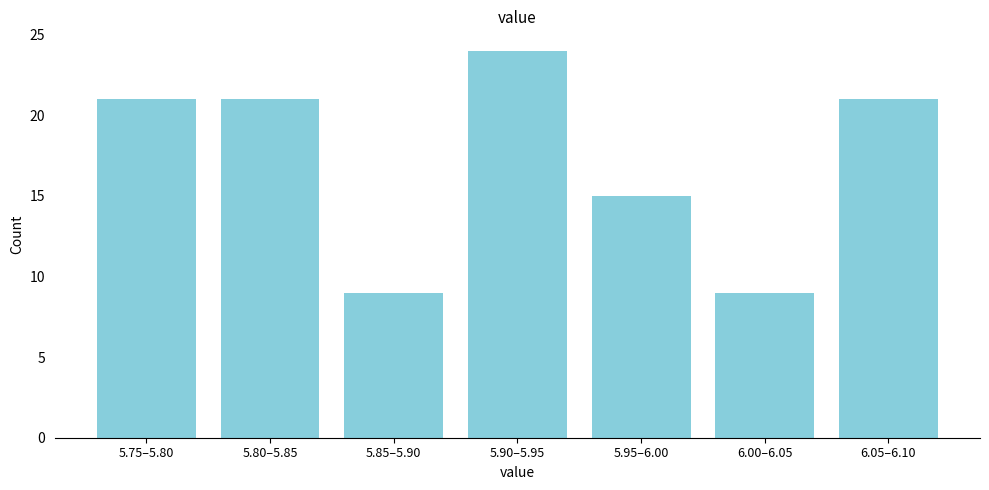

Reading right to left, what are all the values shown in this chart?

21	9	15	24	9	21	21